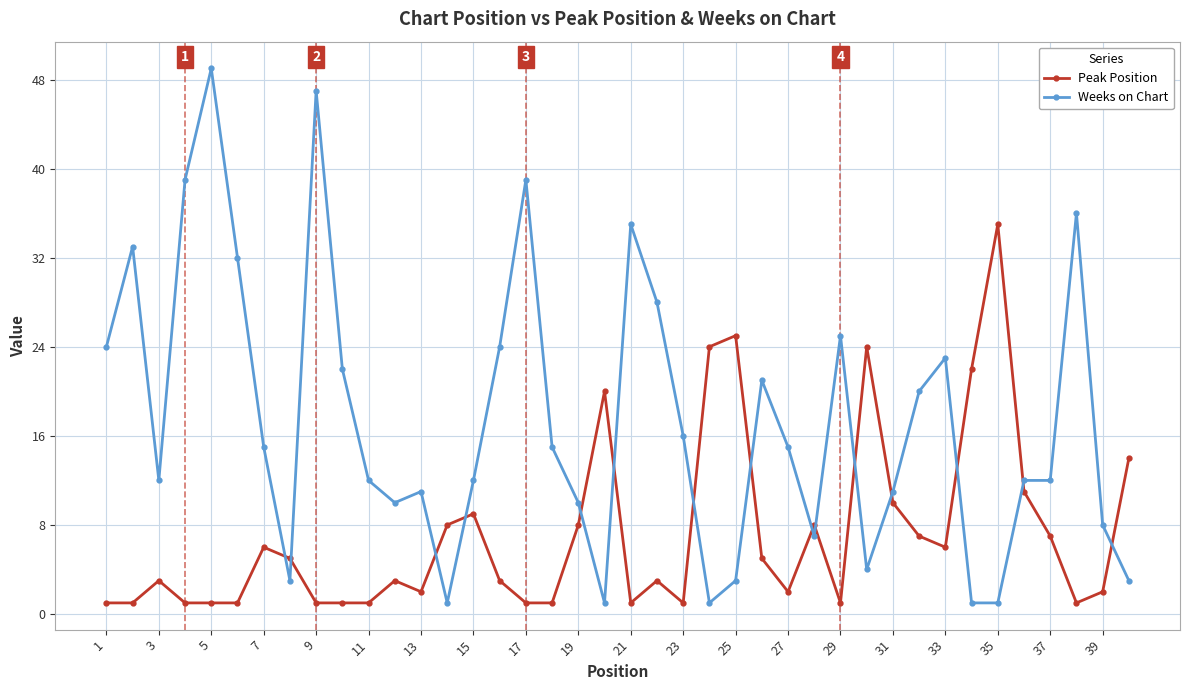

At how many categories does at least one series exceed 13?

27